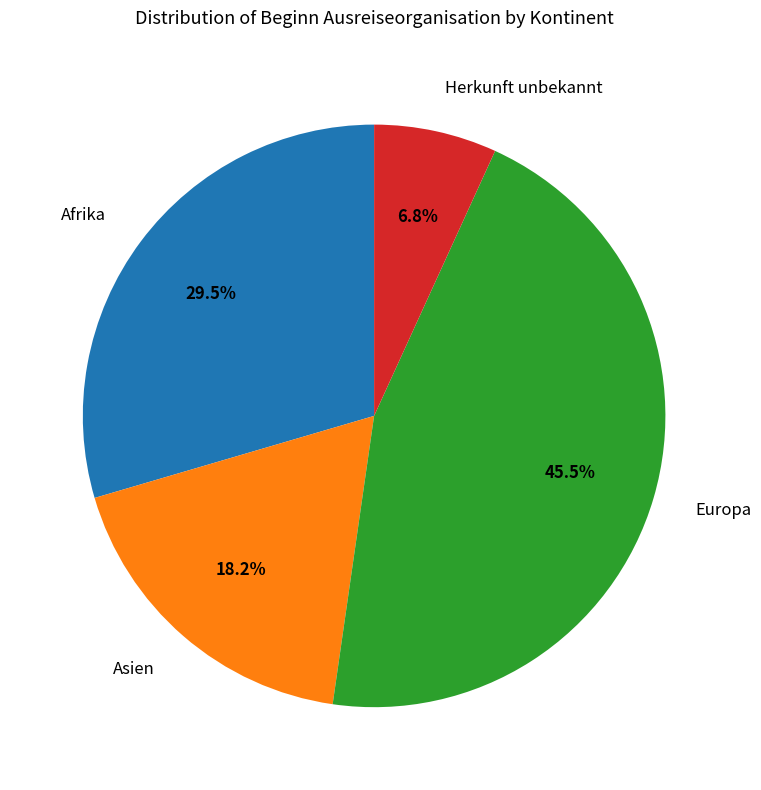

Is the sum of Afrika and Asien greater than half?

No